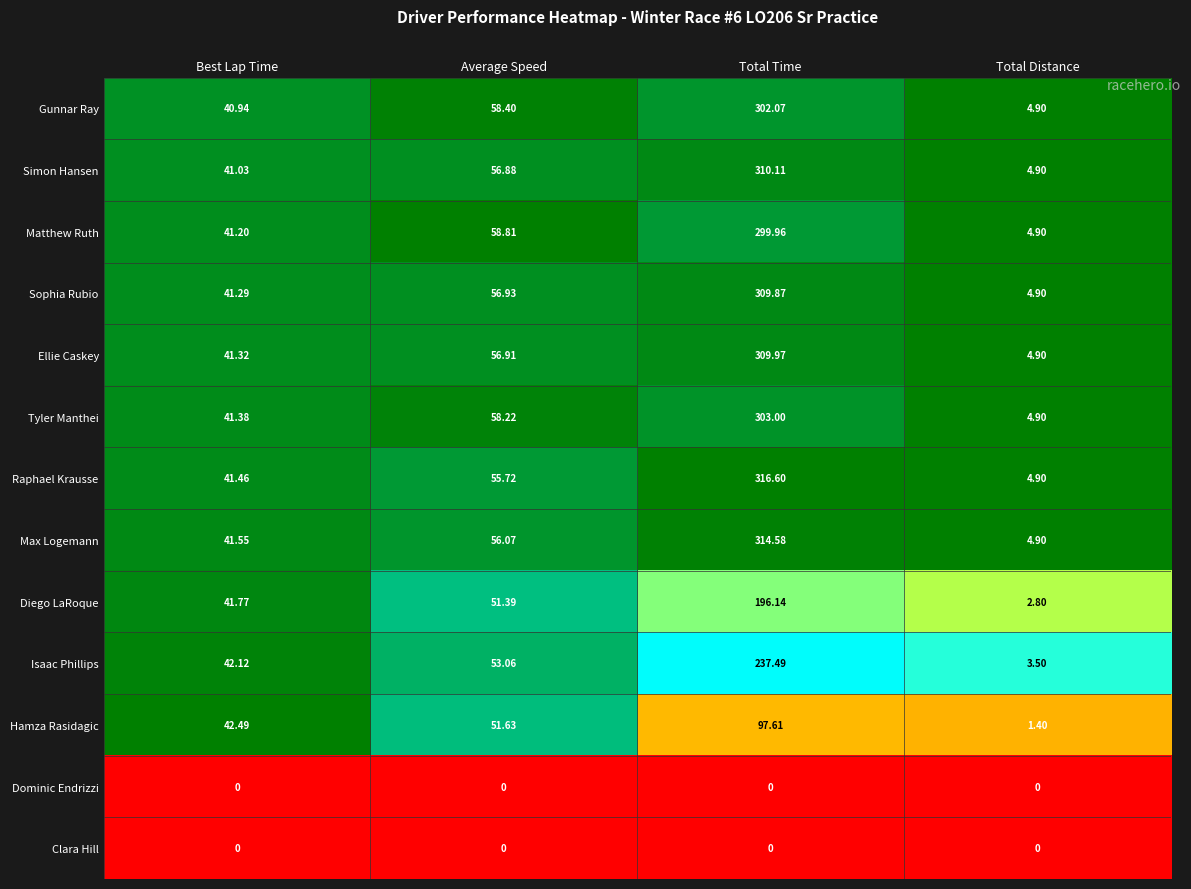

At which label does Sophia Rubio first exceed 56?

Average Speed